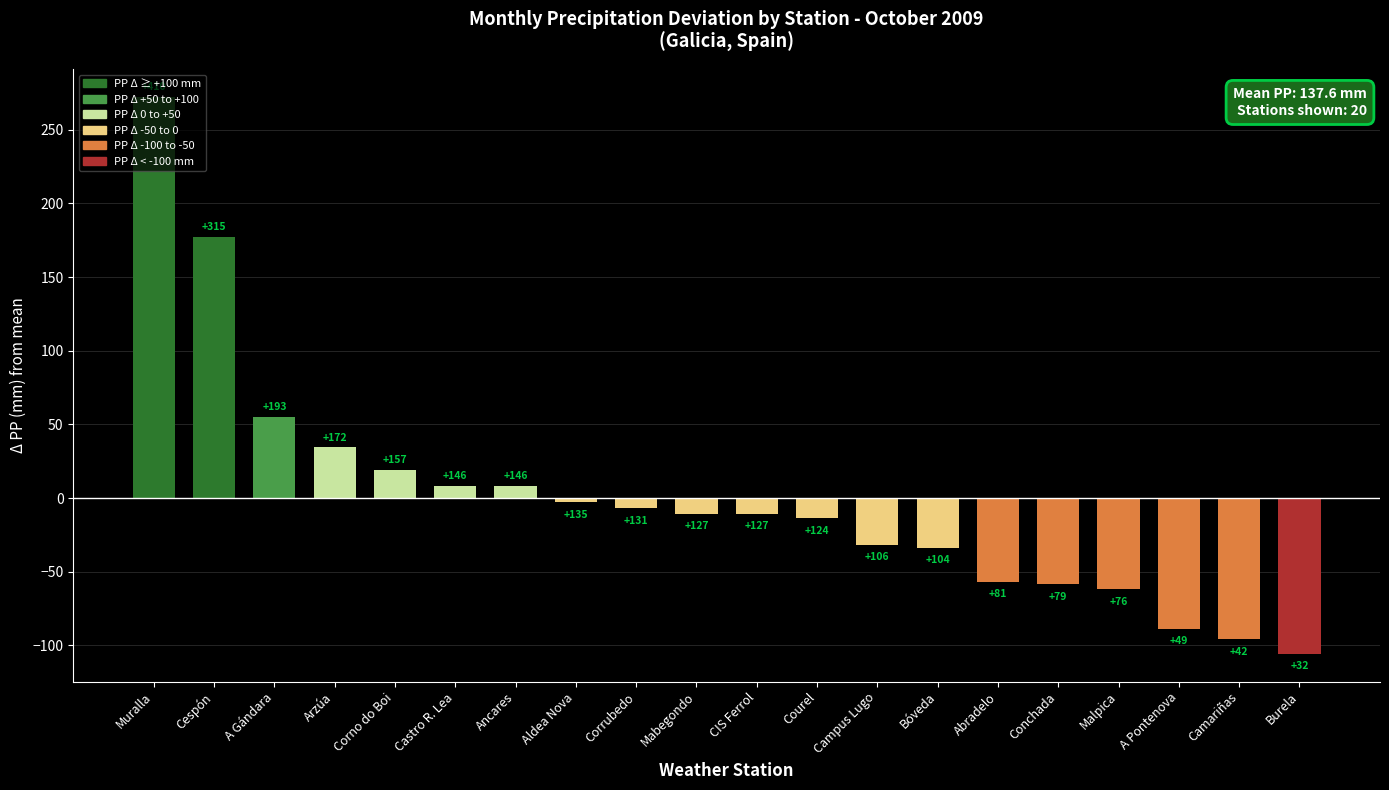

What is the smallest value displayed?

-105.6